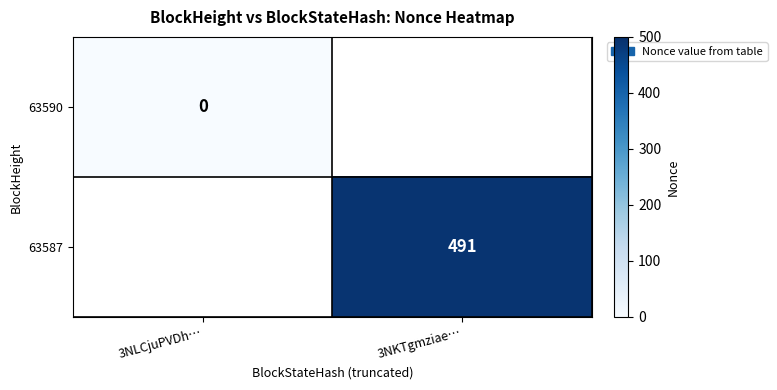

What is the greatest value displayed?

491.0